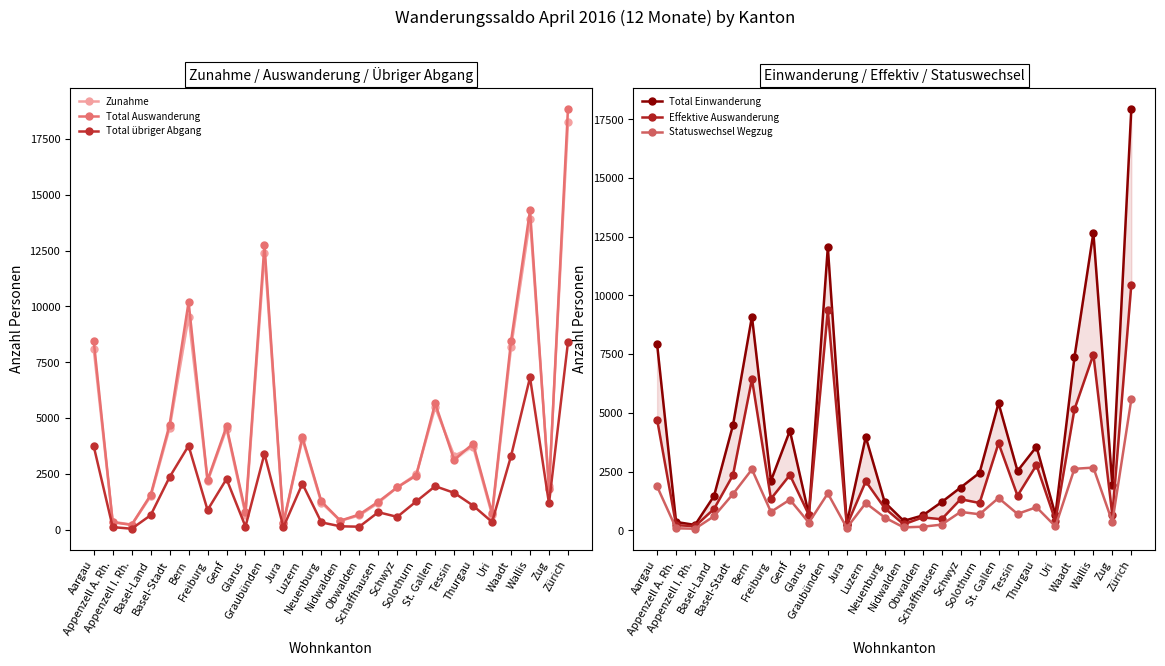

In Total Einwanderung, how many points are lower than both neighbors (excluding endpoints)?

8